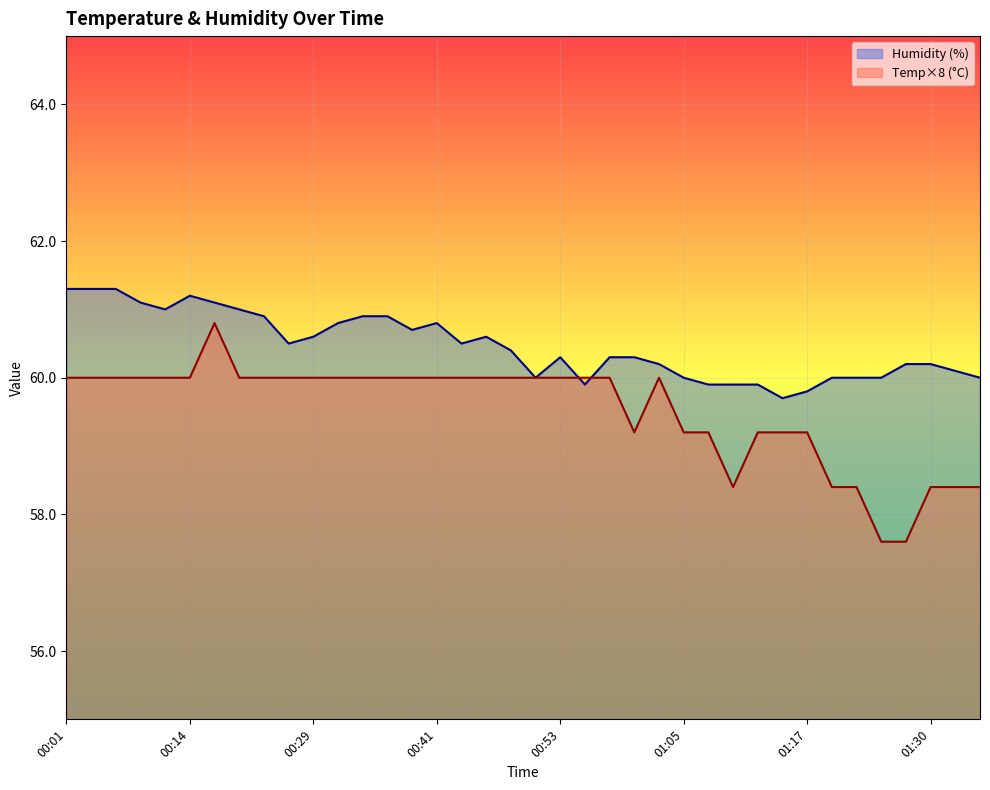

Which series ends up on top after the final intersection of Humidity and Temp?

Humidity